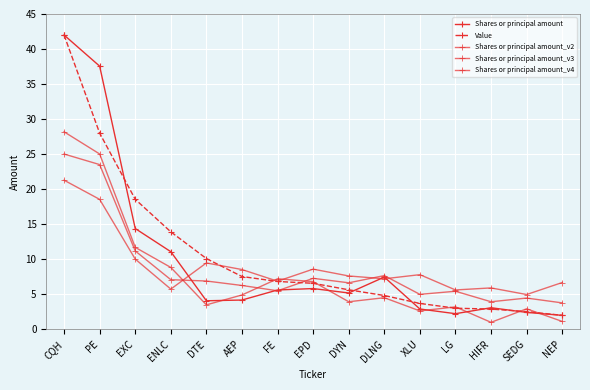

True or false: Shares or principal amount_v2 has more than 0 interior local peaks.

True